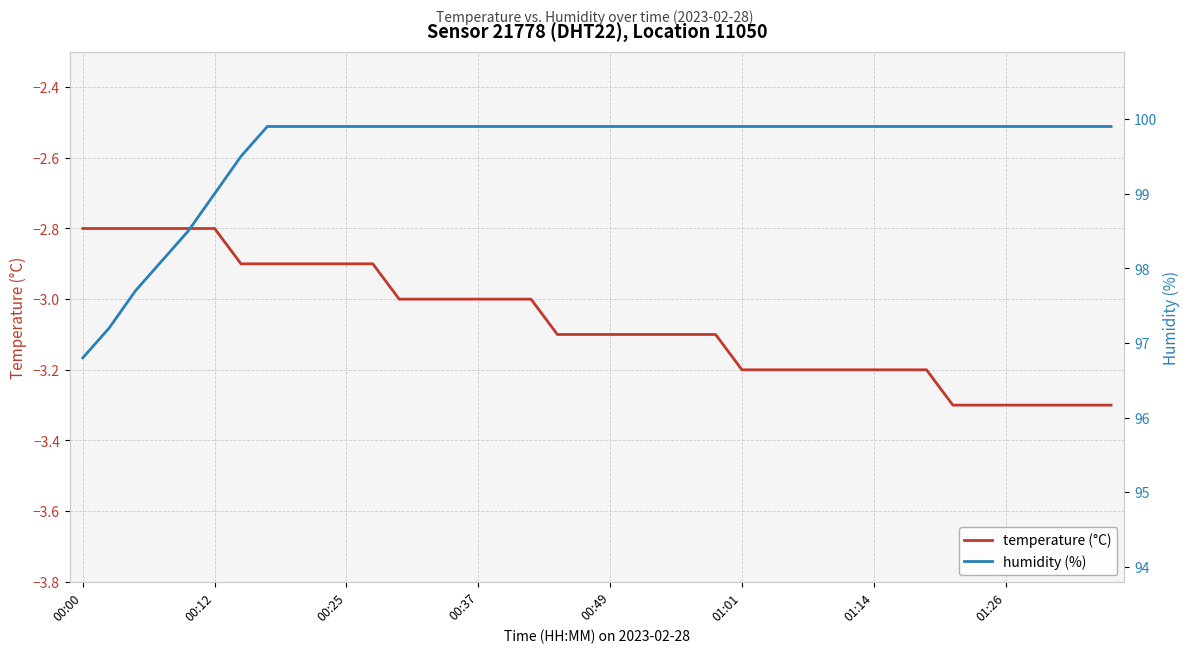

What is the minimum value for temperature (°C)?

-3.3